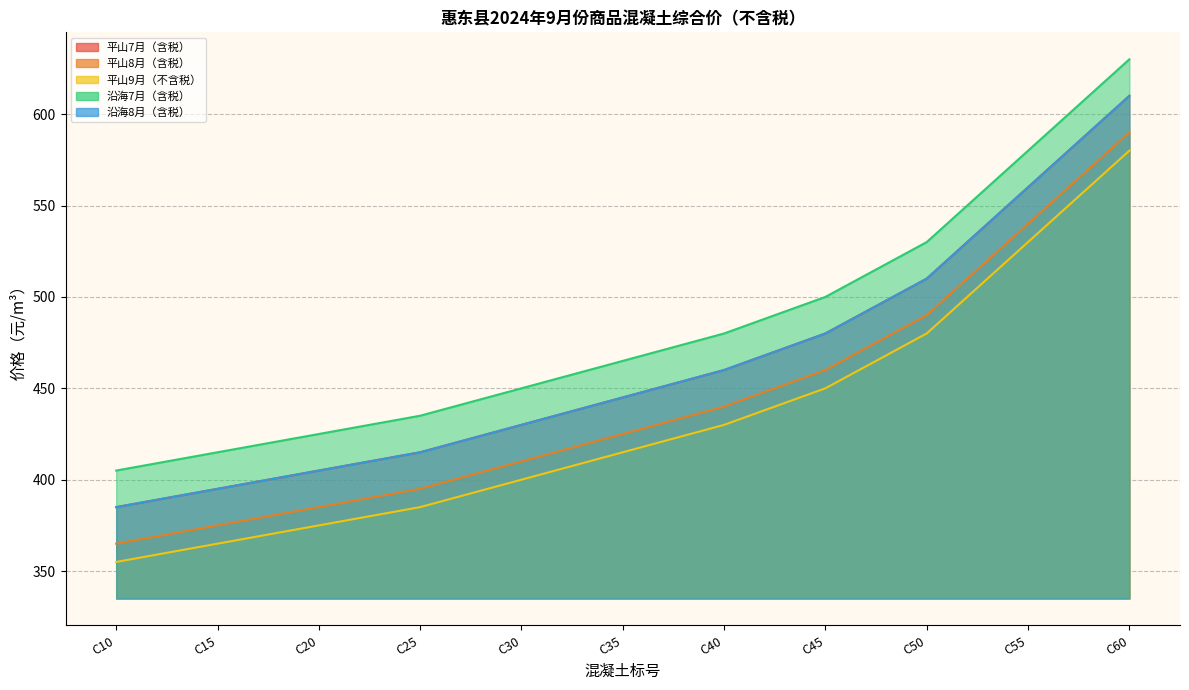

Is the value of 沿海7月（含税） at C35 greater than the value of 沿海8月（含税） at C55?

No